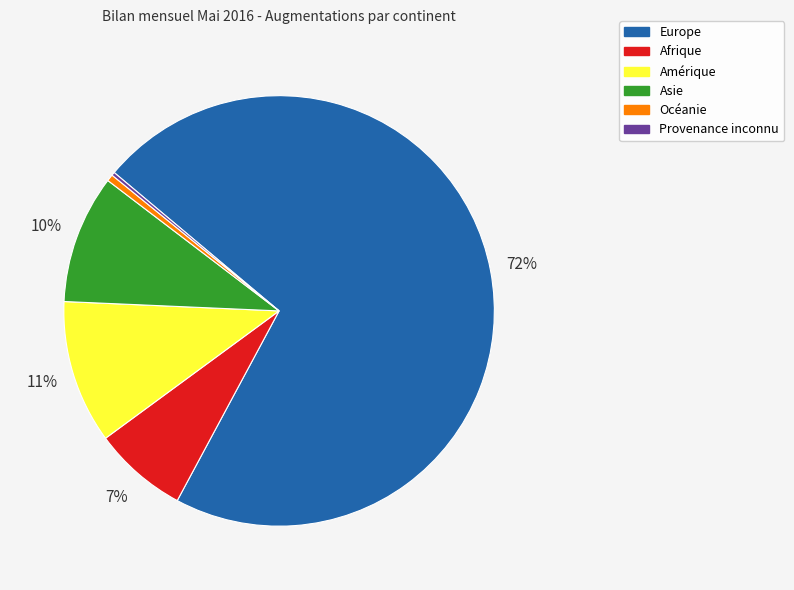

Between Afrique and Océanie, which is larger?

Afrique